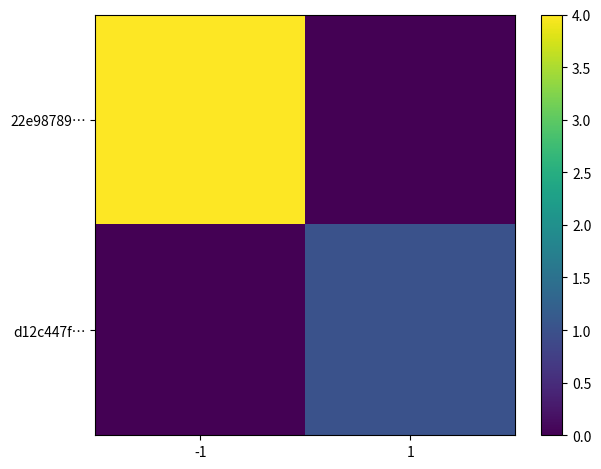

List the series in order of their overall mean, highest first.

22e98789…, d12c447f…